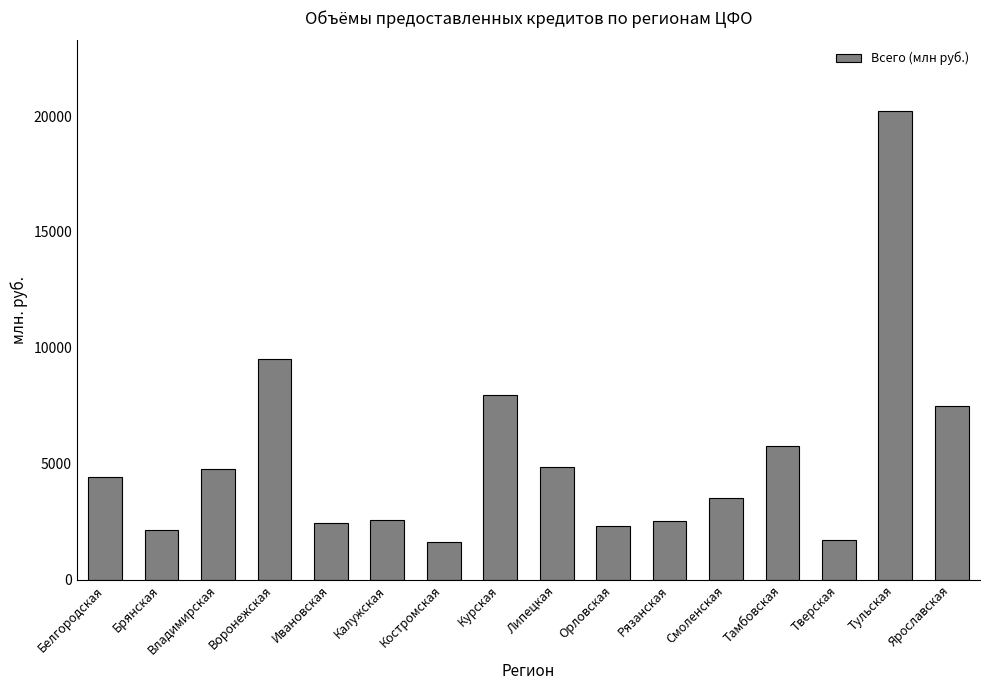

The value at Тульская is 31408. True or false?

False